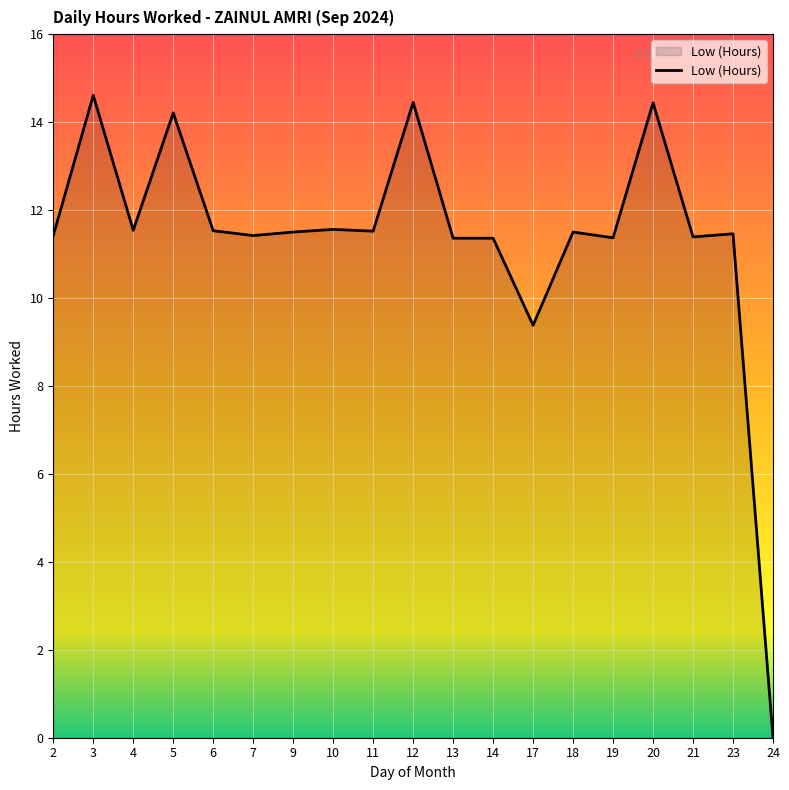

Which label corresponds to the smallest value in the chart?

24